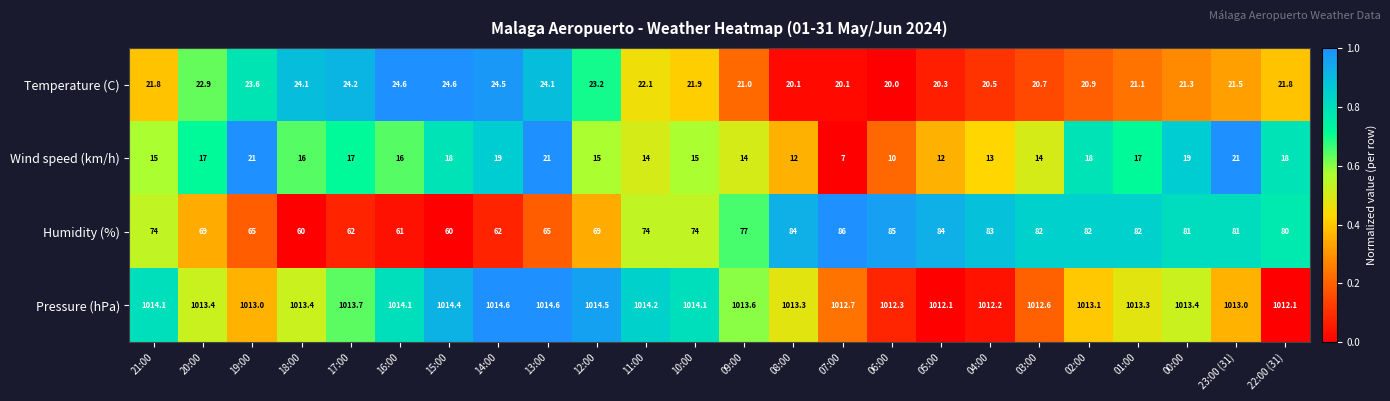

How many categories are shown in the chart?

24